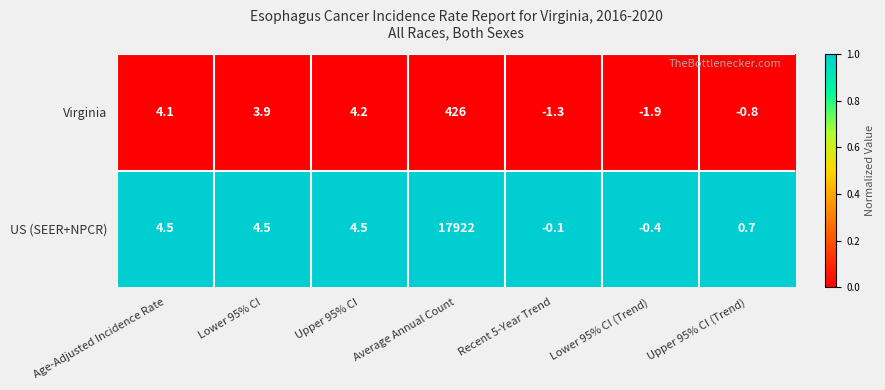

The Virginia series shows 426.0 at Average Annual Count. True or false?

True